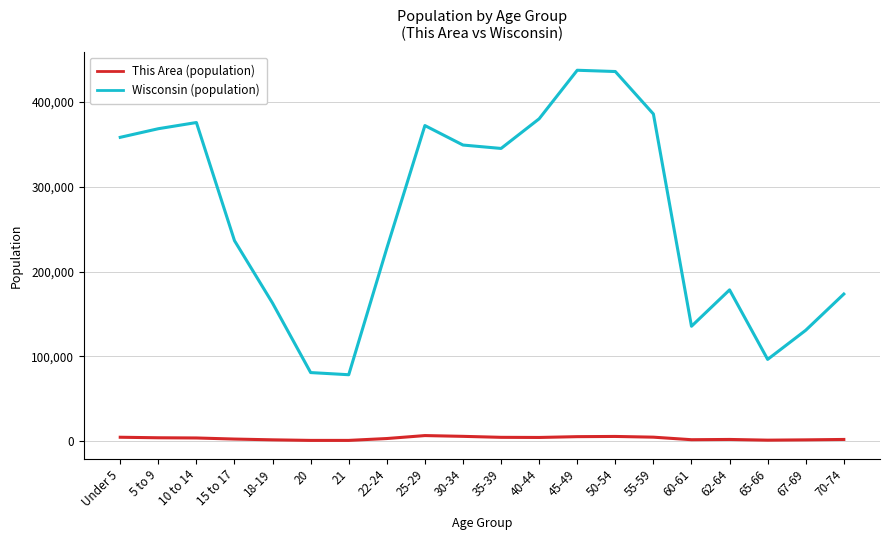

Is it true that This Area (population) equals 3567 at 10 to 14?

True